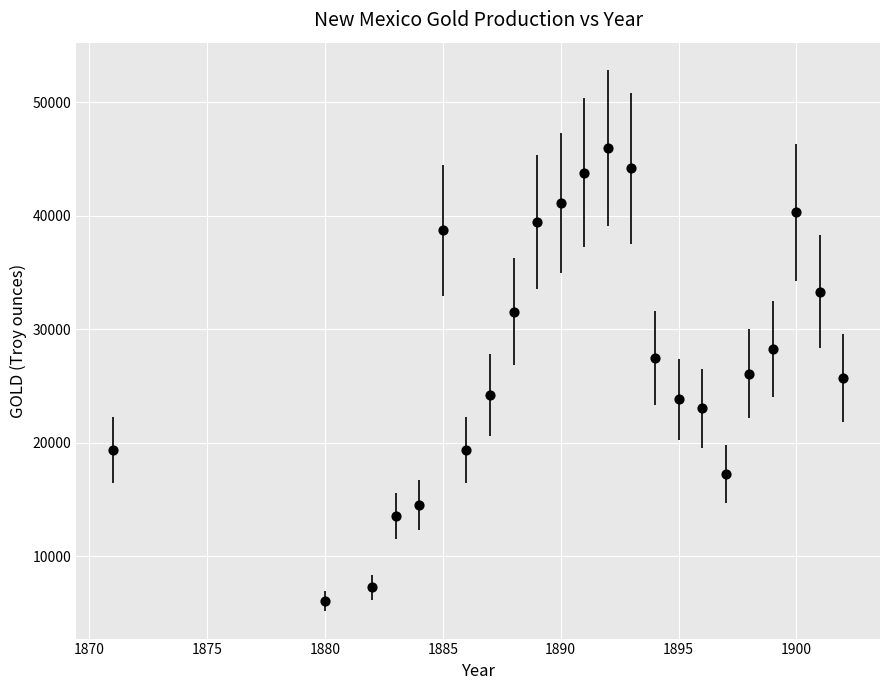

What is the range of Y values (max minus min)?

39909